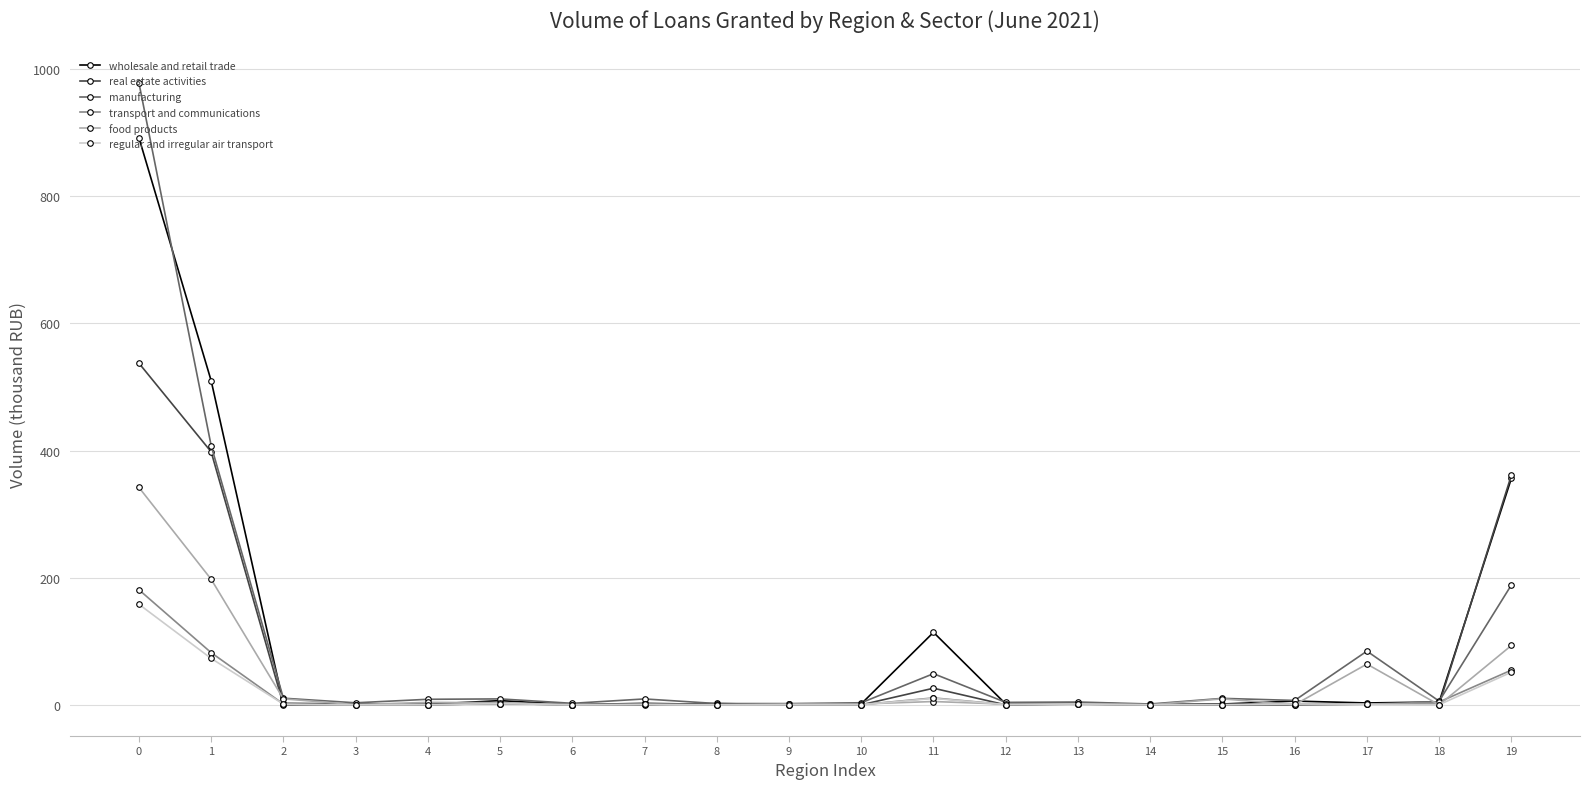

What is the maximum value for food products?

342.1